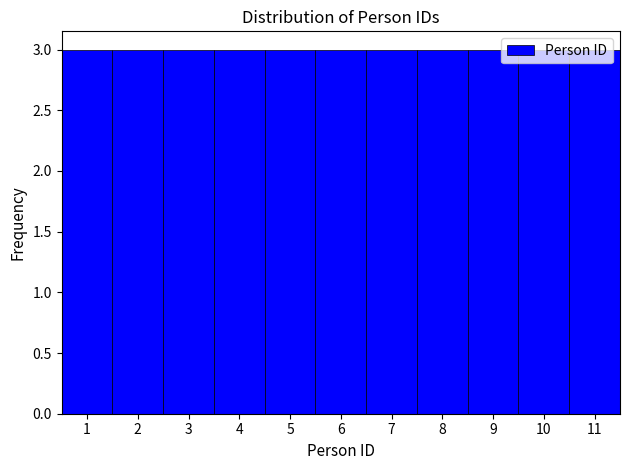

Reading left to right, transcribe this chart: for each bar, give the range it covers on the x-axis and its height. The values are not printed on the chart, so give them approximately, as read against the axis.

0.5 to 1.5: 3
1.5 to 2.5: 3
2.5 to 3.5: 3
3.5 to 4.5: 3
4.5 to 5.5: 3
5.5 to 6.5: 3
6.5 to 7.5: 3
7.5 to 8.5: 3
8.5 to 9.5: 3
9.5 to 10.5: 3
10.5 to 11.5: 3